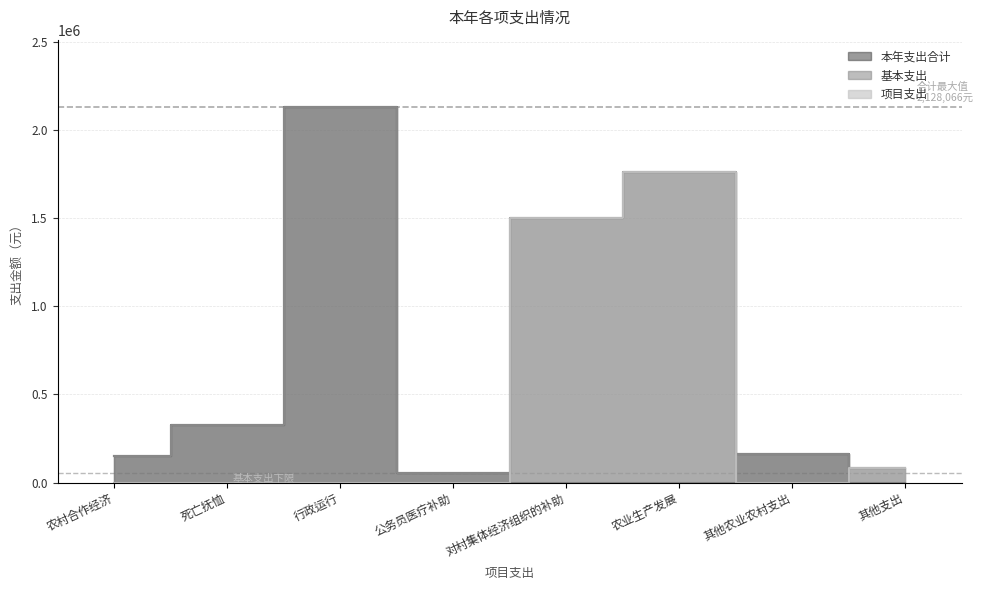

Does the chart display data point markers on the line(s)?

No